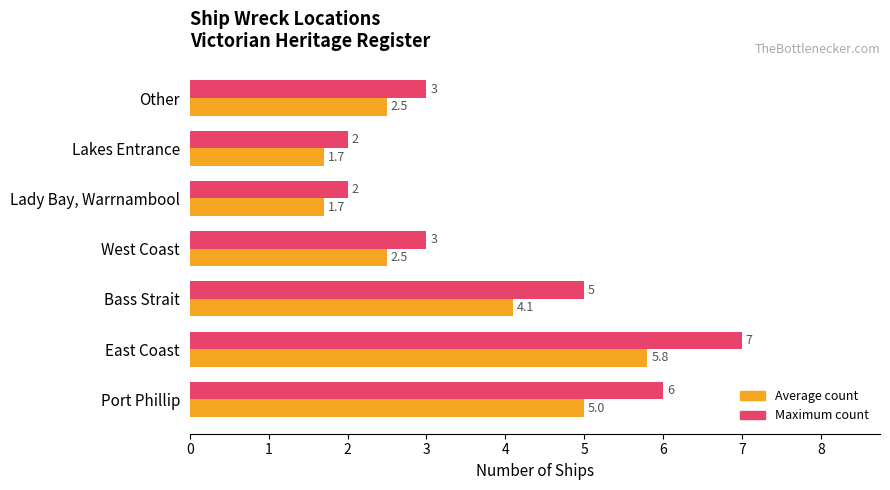

How many Maximum count values are between 2 and 6?

6